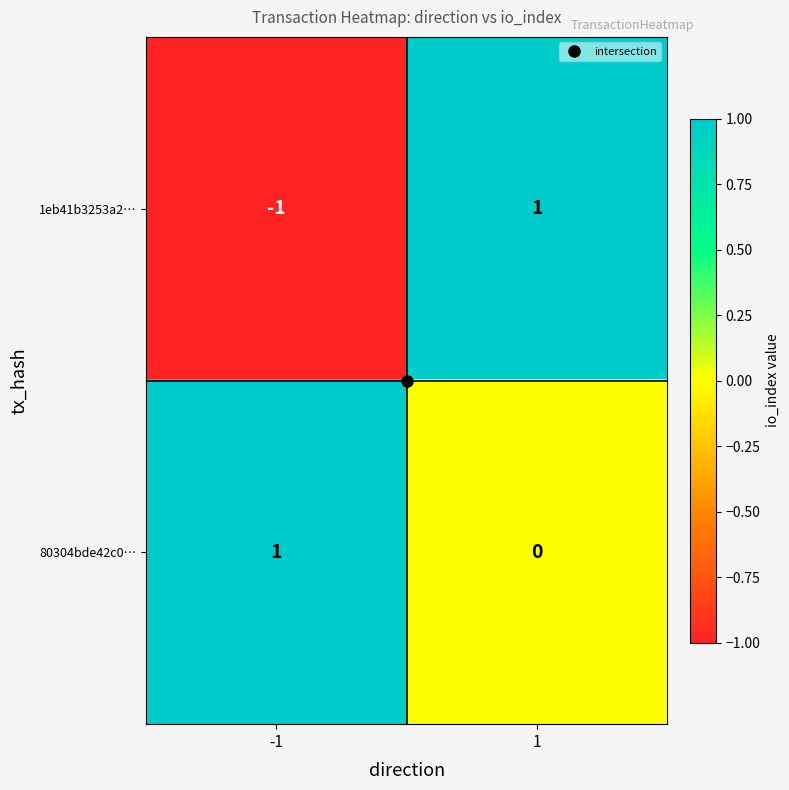

At how many categories does at least one series exceed 0?

2